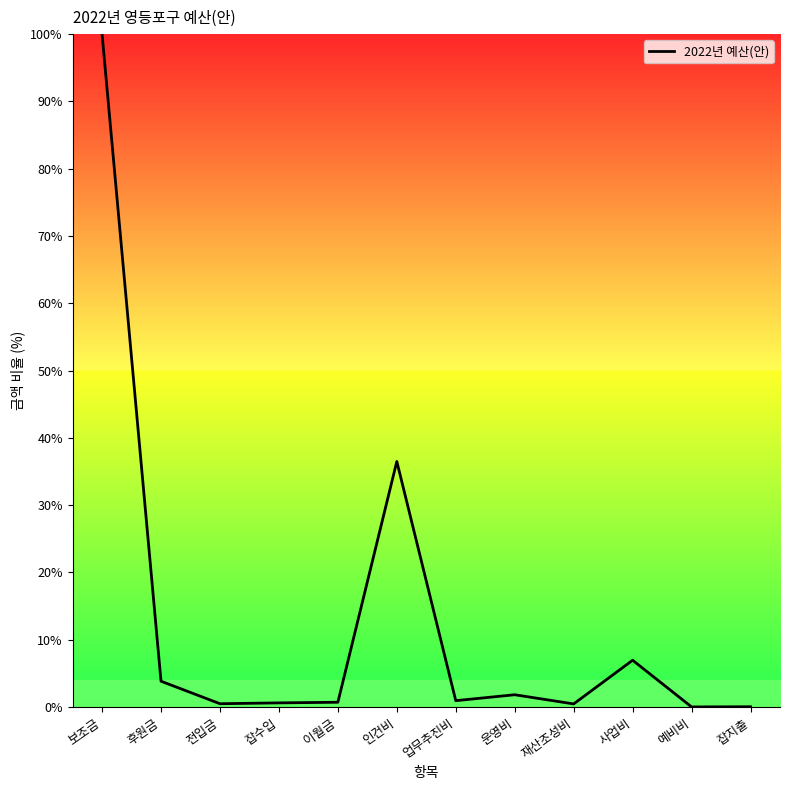

What is the sum of all values?

152.5